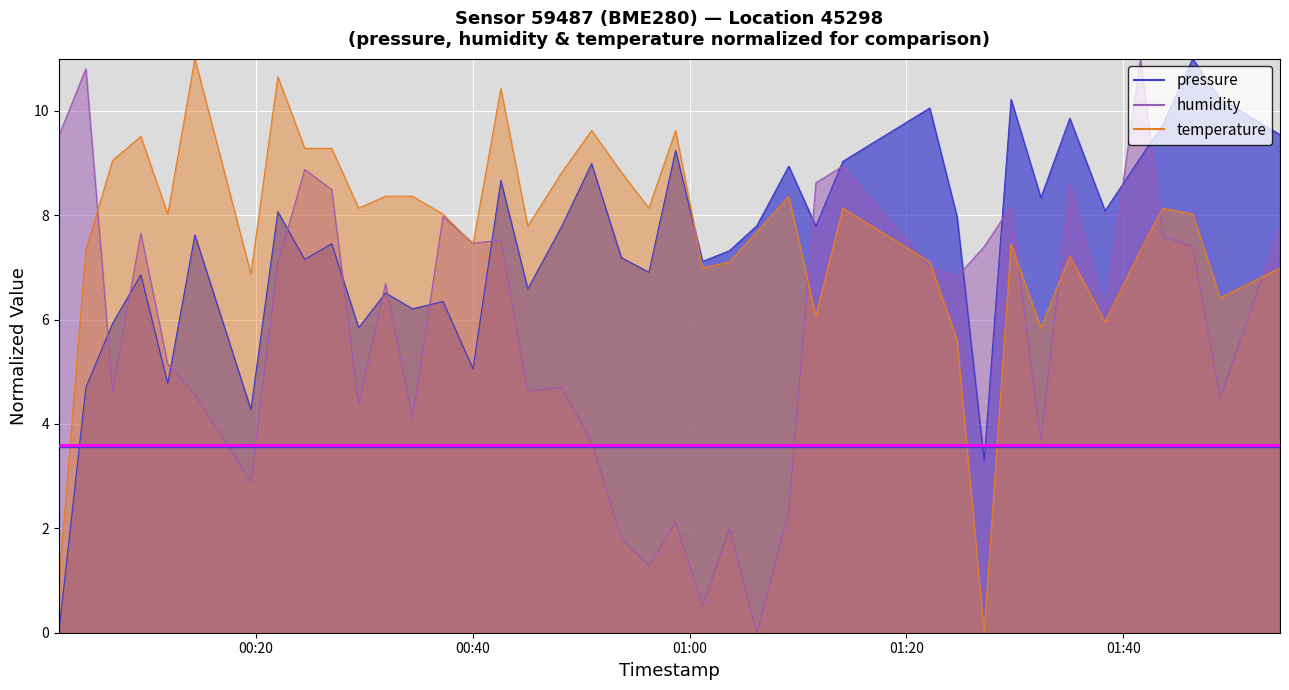

Which series has the largest range (max minus min)?

pressure